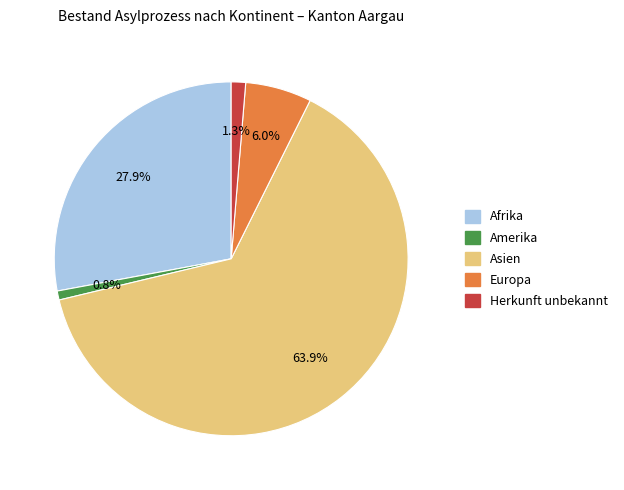

Which slice is the largest?

Asien